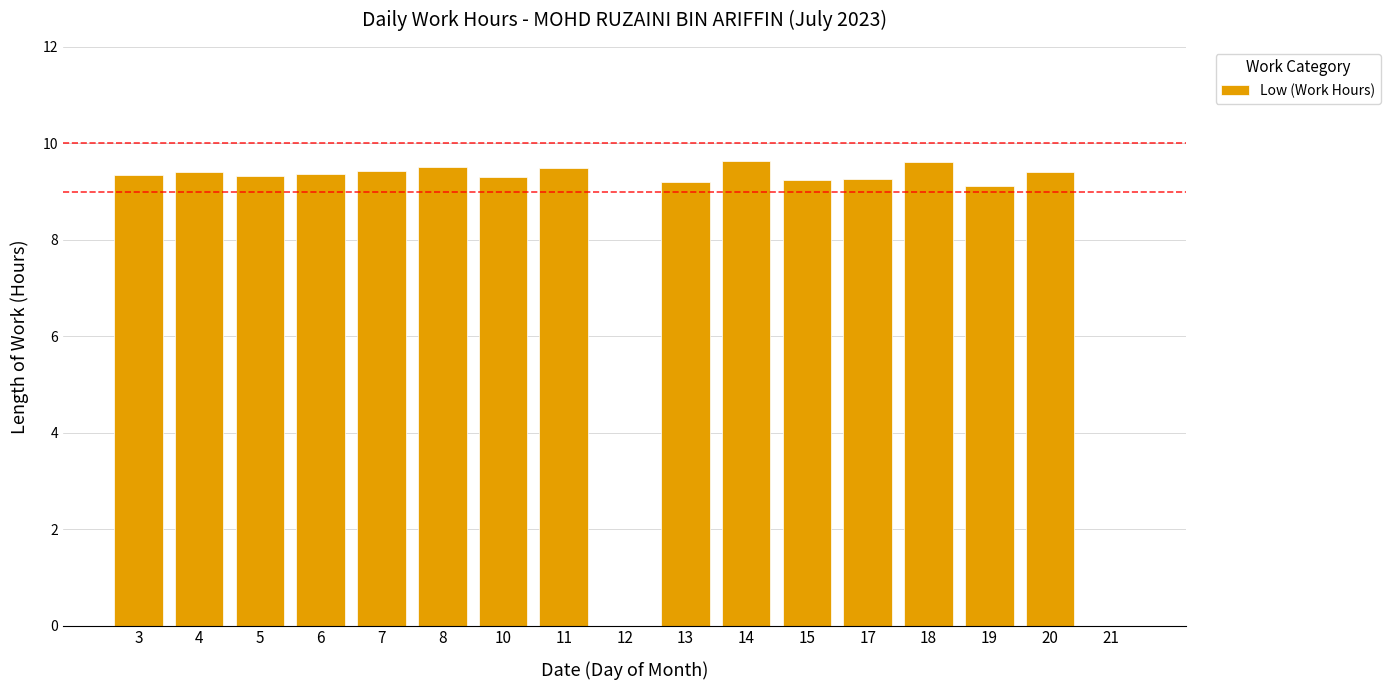

What is the ratio of the value at 7 to the value at 5?

1.0